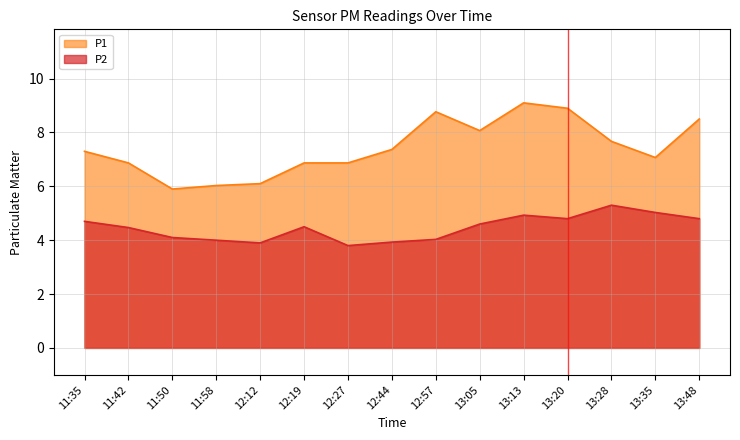

At which category is the sum across all series the highest?

13:13